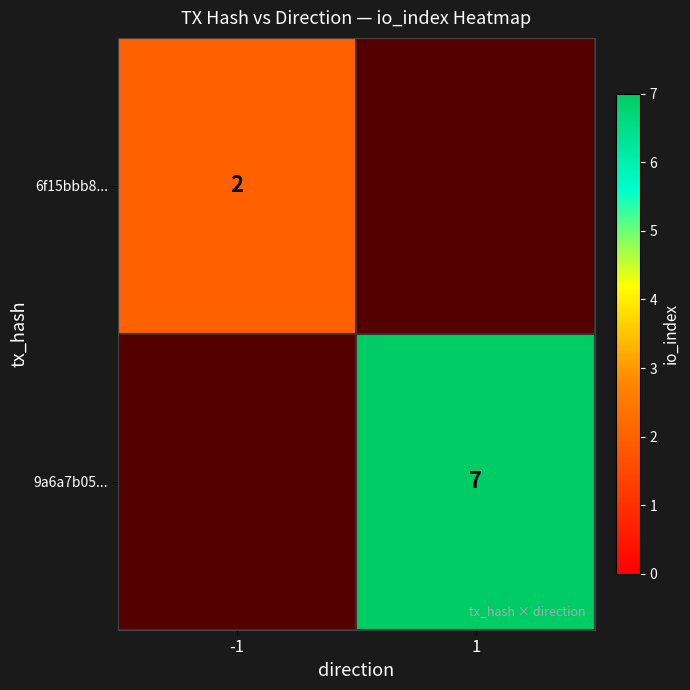

How many series are shown in this chart?

2